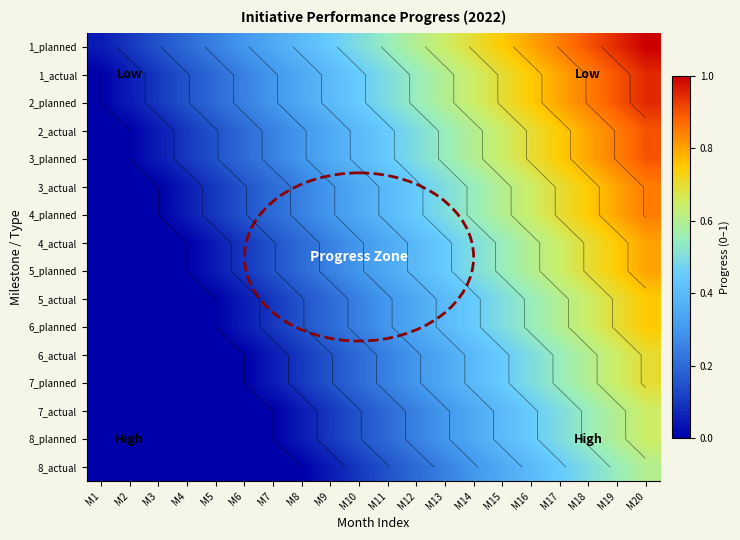

Which series has the largest total across all categories?

1_planned